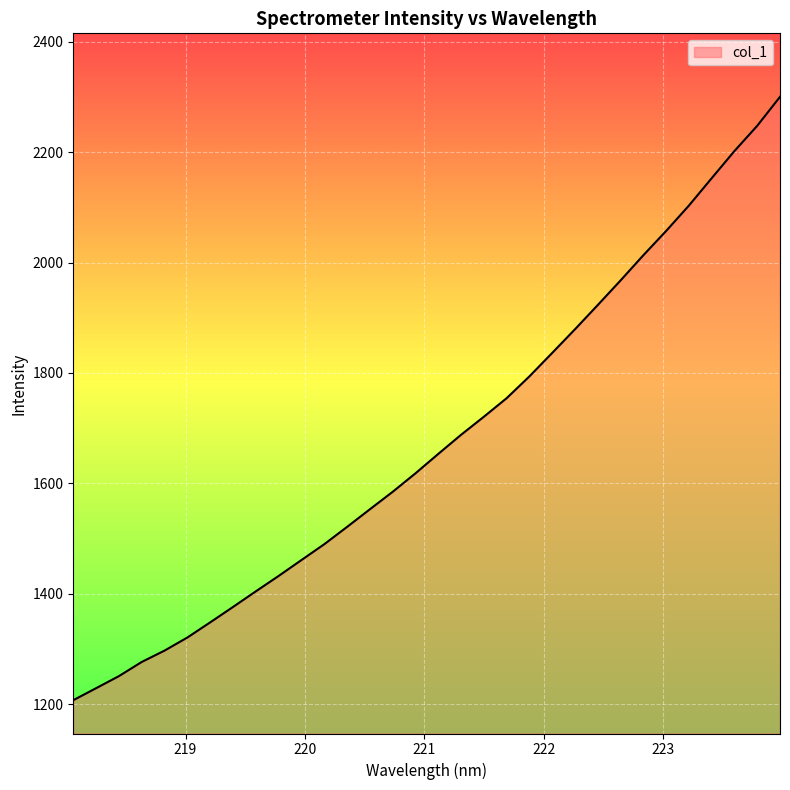

What is the greatest value displayed?

2300.2